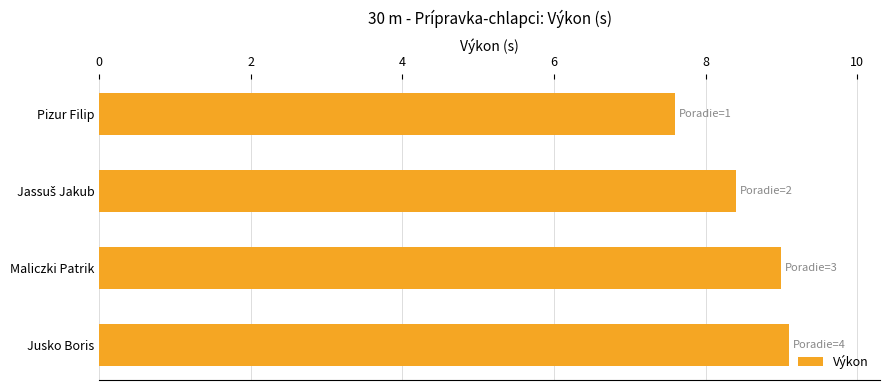

Is it true that the value at Pizur Filip is 3.0?

False